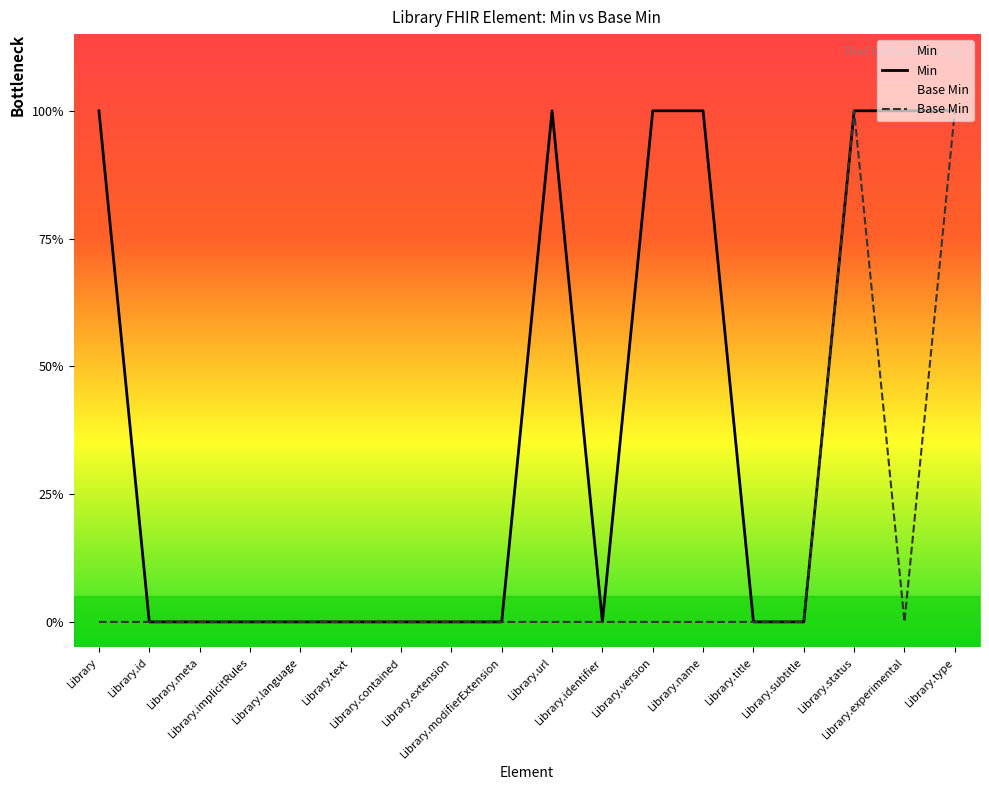

What is the difference between the maximum and minimum values in the Base Min series?

1